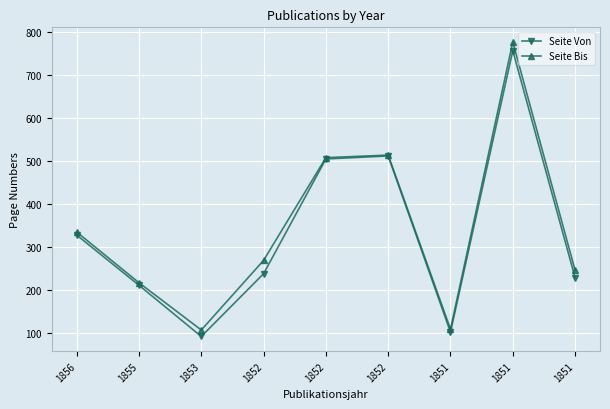

True or false: Seite Von and Seite Bis intersect in this chart.

False